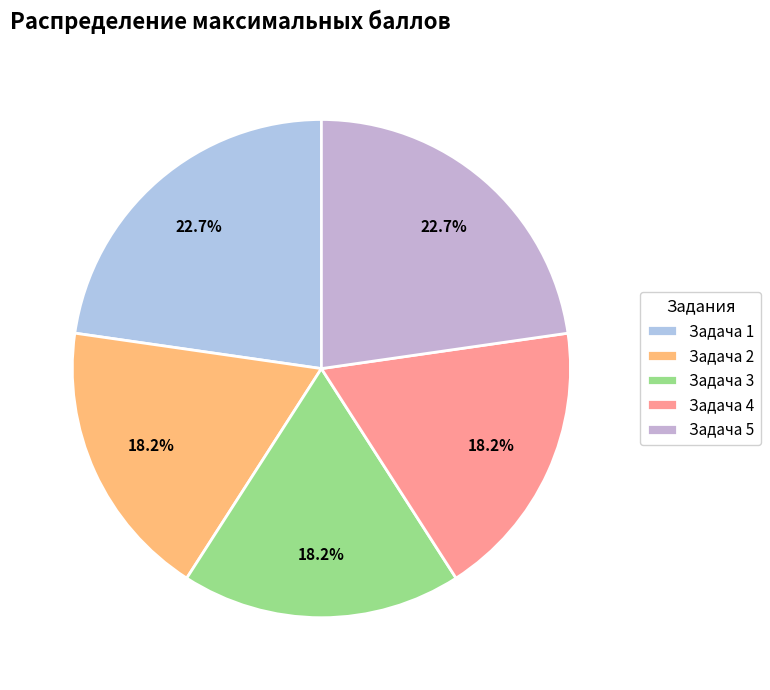

Which slice is the largest?

Задача 1